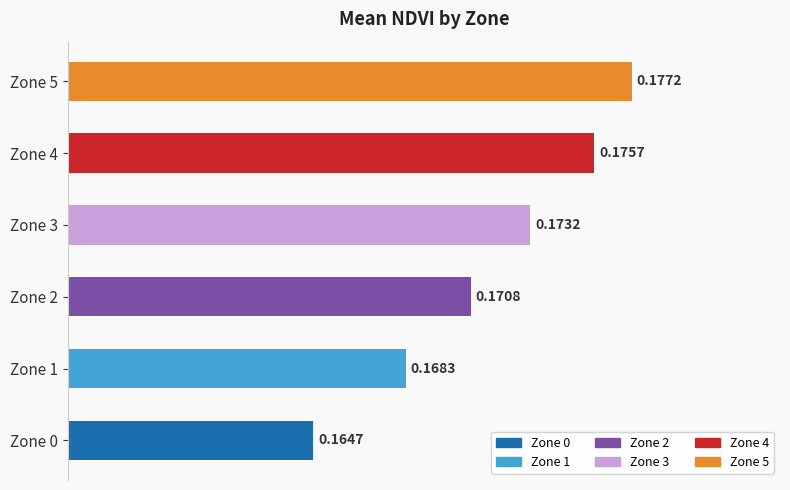

List the labels in order of value, largest first.

Zone 5, Zone 4, Zone 3, Zone 2, Zone 1, Zone 0